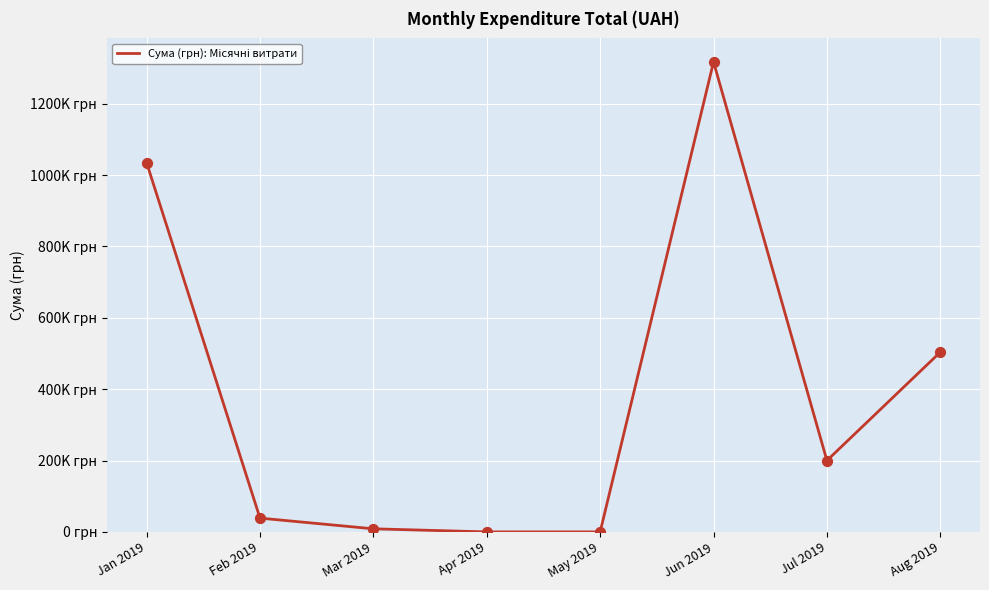

Between May 2019 and Aug 2019, which is larger?

Aug 2019